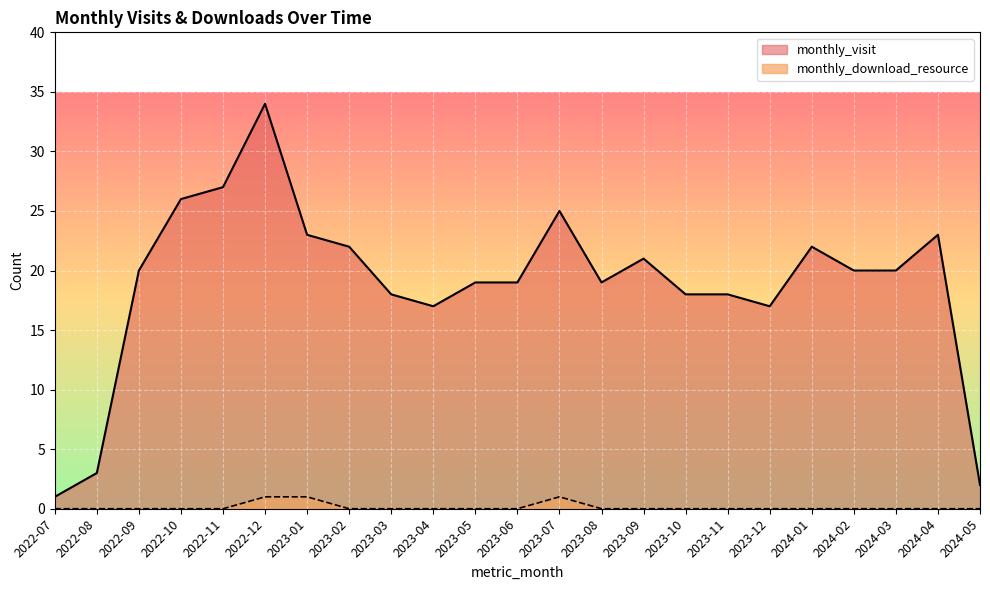

Where does the monthly_visit series first go above 20?

2022-10